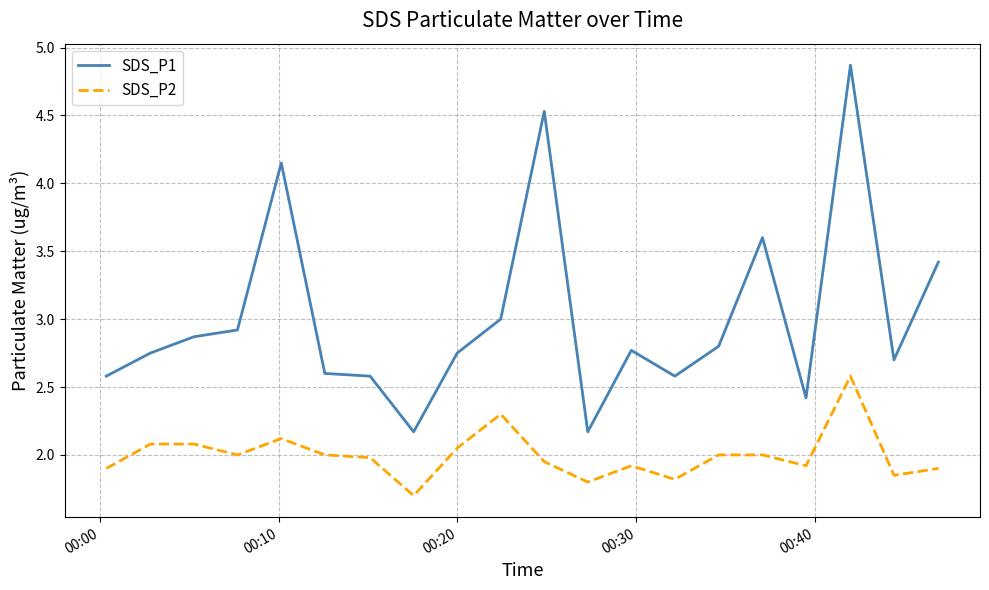

What is the highest value of the SDS_P1 series?

4.9